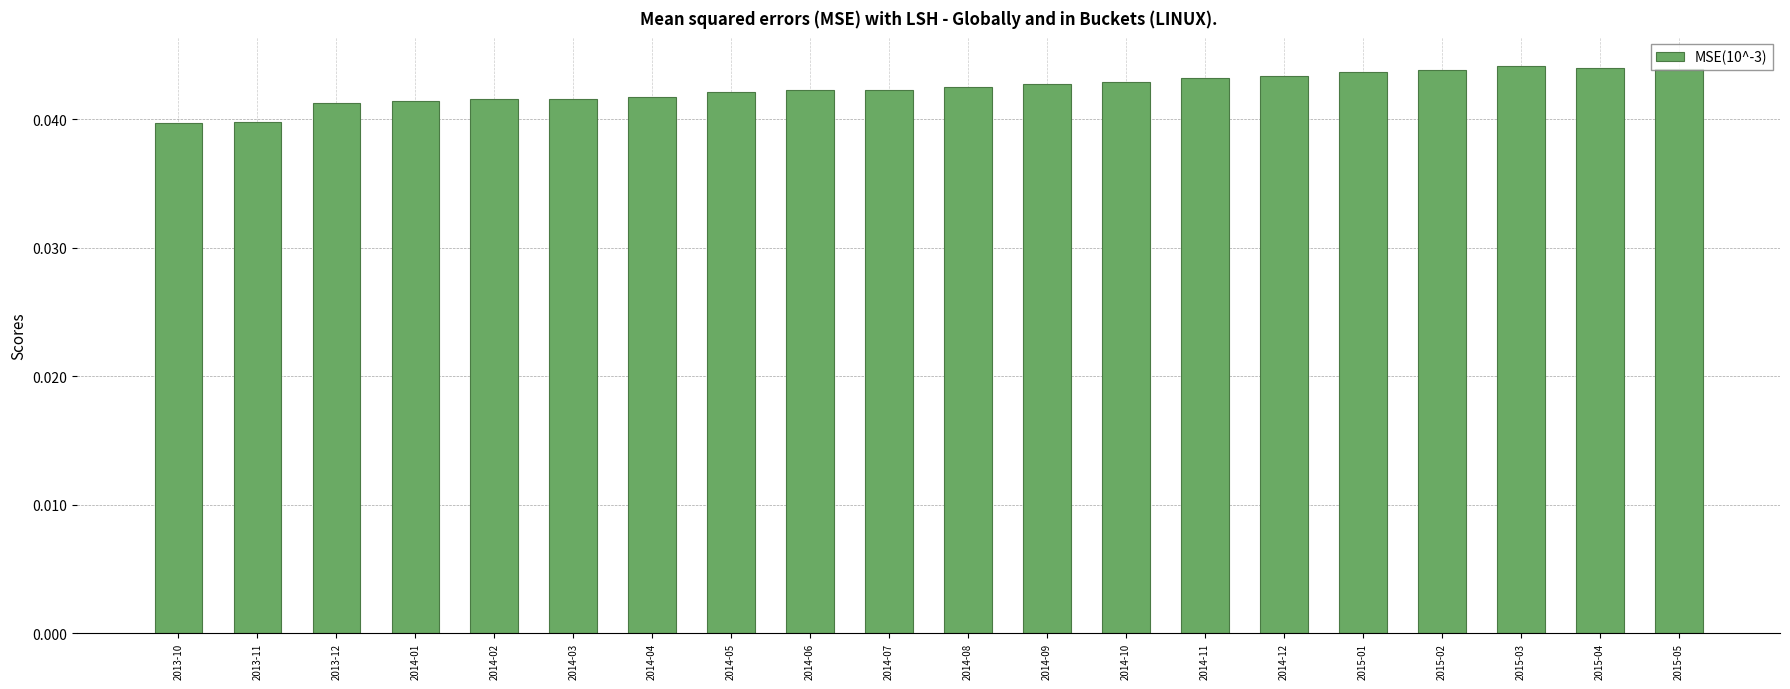

How many values are between 0 and 1?

20